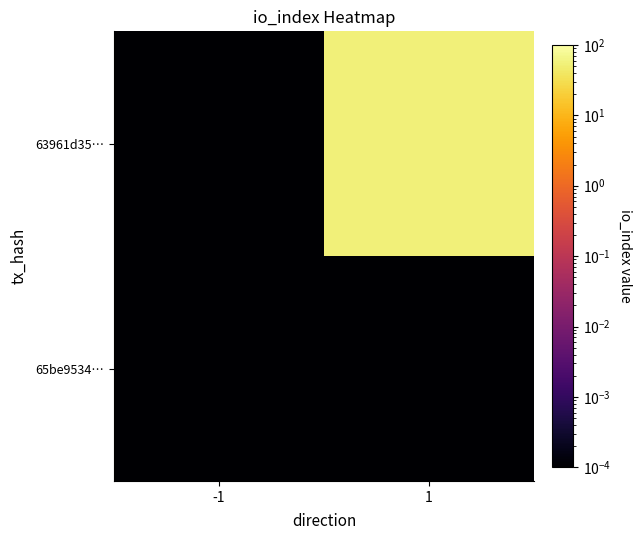

Between -1 and 1, which series saw the biggest shift?

63961d35…